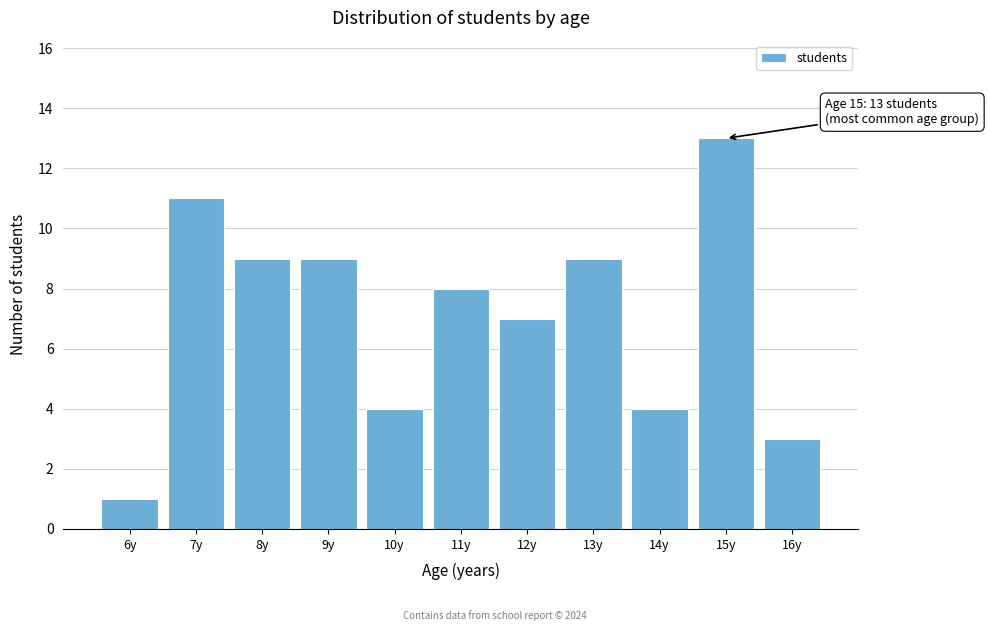

Reading right to left, extract all data points from this chart.

3	13	4	9	7	8	4	9	9	11	1